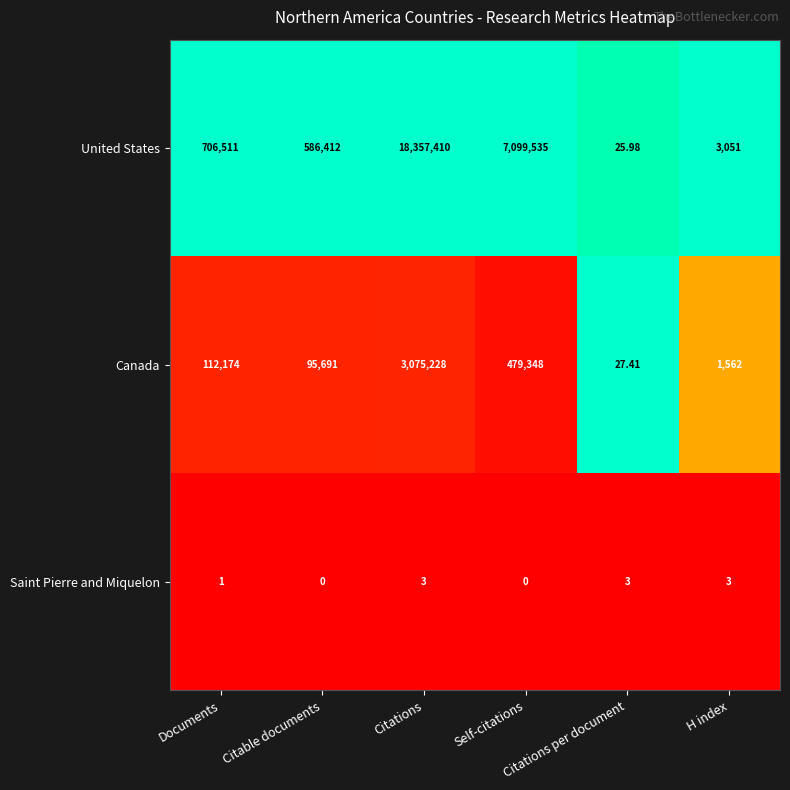

Which series has the largest total across all categories?

United States